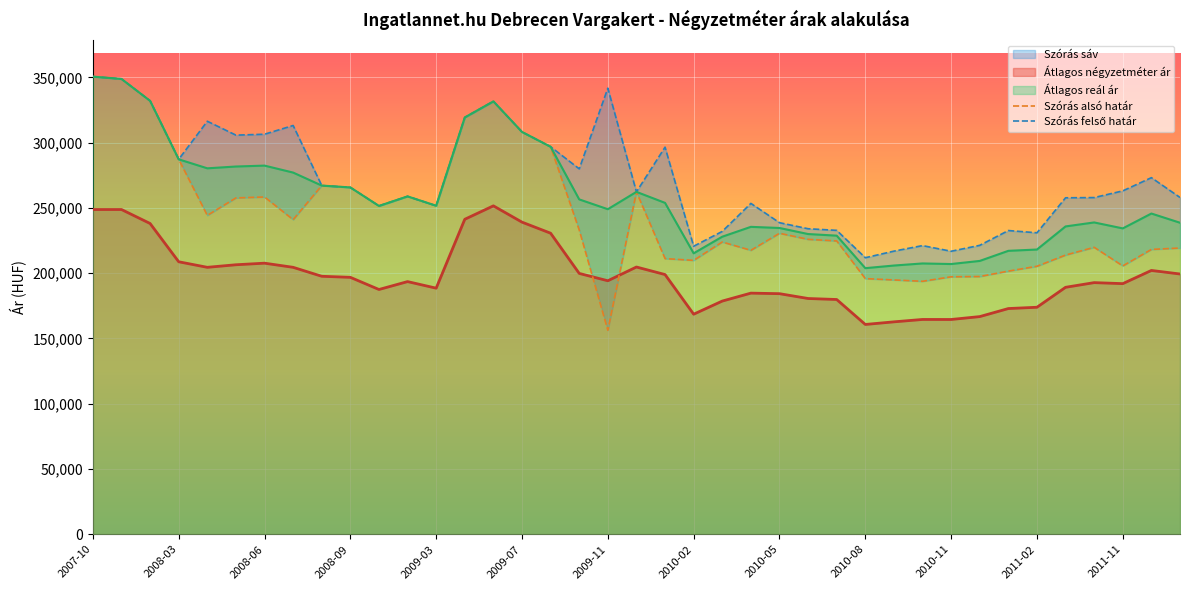

What is the maximum value shown in the chart?

350547